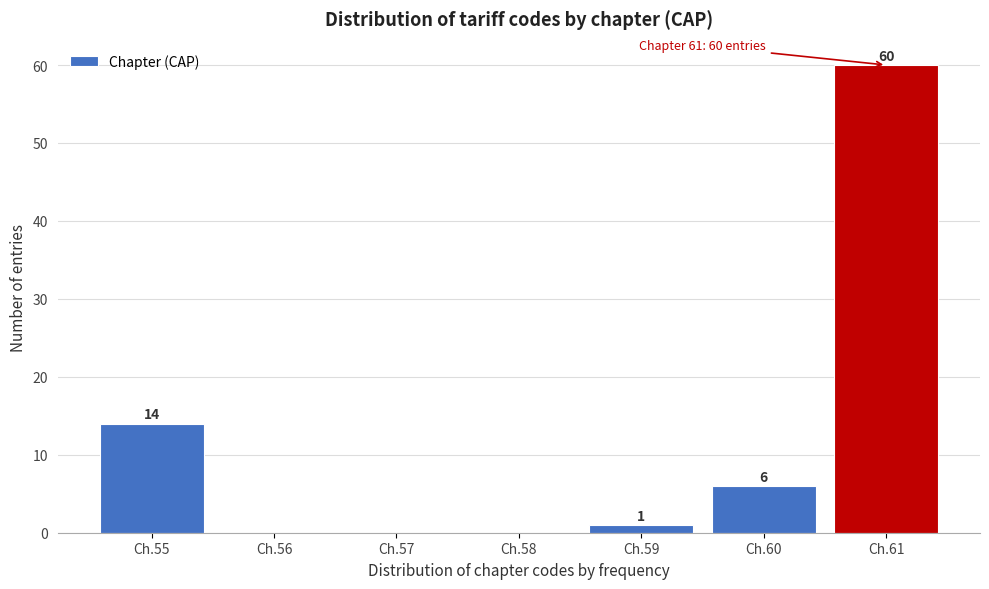

Reading left to right, list all the values displayed in this chart.

Ch.55=14	Ch.56=0	Ch.57=0	Ch.58=0	Ch.59=1	Ch.60=6	Ch.61=60